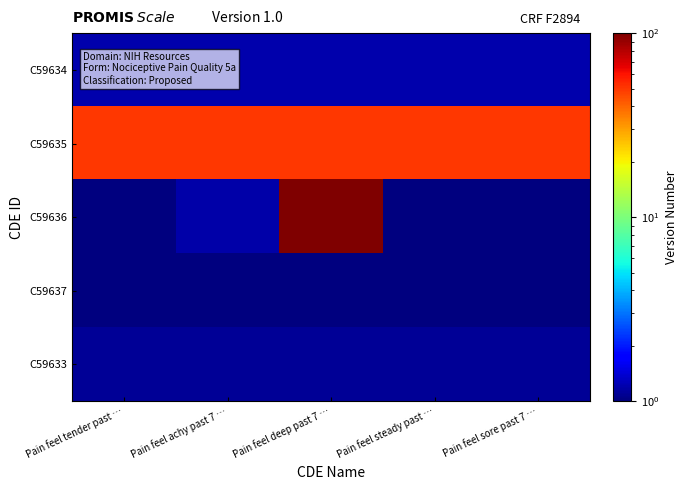

Reading left to right, list all the values displayed in this chart.

C59634: Pain feel tender past …=1.2	Pain feel achy past 7 …=1.2	Pain feel deep past 7 …=1.2	Pain feel steady past …=1.2	Pain feel sore past 7 …=1.2
C59635: Pain feel tender past …=50.0	Pain feel achy past 7 …=50.0	Pain feel deep past 7 …=50.0	Pain feel steady past …=50.0	Pain feel sore past 7 …=50.0
C59636: Pain feel tender past …=0.8	Pain feel achy past 7 …=1.2	Pain feel deep past 7 …=100.0	Pain feel steady past …=0.9	Pain feel sore past 7 …=0.9
C59637: Pain feel tender past …=0.9	Pain feel achy past 7 …=0.9	Pain feel deep past 7 …=1.0	Pain feel steady past …=1.0	Pain feel sore past 7 …=0.9
C59633: Pain feel tender past …=1.1	Pain feel achy past 7 …=1.1	Pain feel deep past 7 …=1.1	Pain feel steady past …=1.1	Pain feel sore past 7 …=1.1